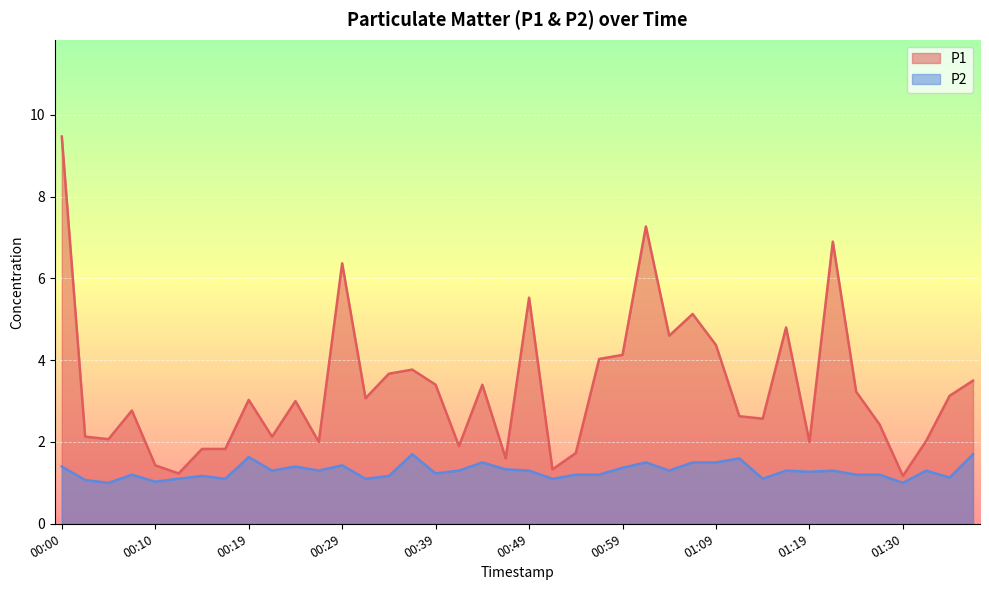

Reading left to right, extract all data points from this chart.

P1: 9.5	2.1	2.1	2.8	1.4	1.2	1.8	1.8	3.0	2.1	3.0	2.0	6.4	3.1	3.7	3.8	3.4	1.9	3.4	1.6	5.5	1.3	1.7	4.0	4.1	7.3	4.6	5.1	4.4	2.6	2.6	4.8	2.0	6.9	3.2	2.4	1.2	2.0	3.1	3.5
P2: 1.4	1.1	1.0	1.2	1.0	1.1	1.2	1.1	1.6	1.3	1.4	1.3	1.4	1.1	1.2	1.7	1.2	1.3	1.5	1.3	1.3	1.1	1.2	1.2	1.4	1.5	1.3	1.5	1.5	1.6	1.1	1.3	1.3	1.3	1.2	1.2	1.0	1.3	1.1	1.7